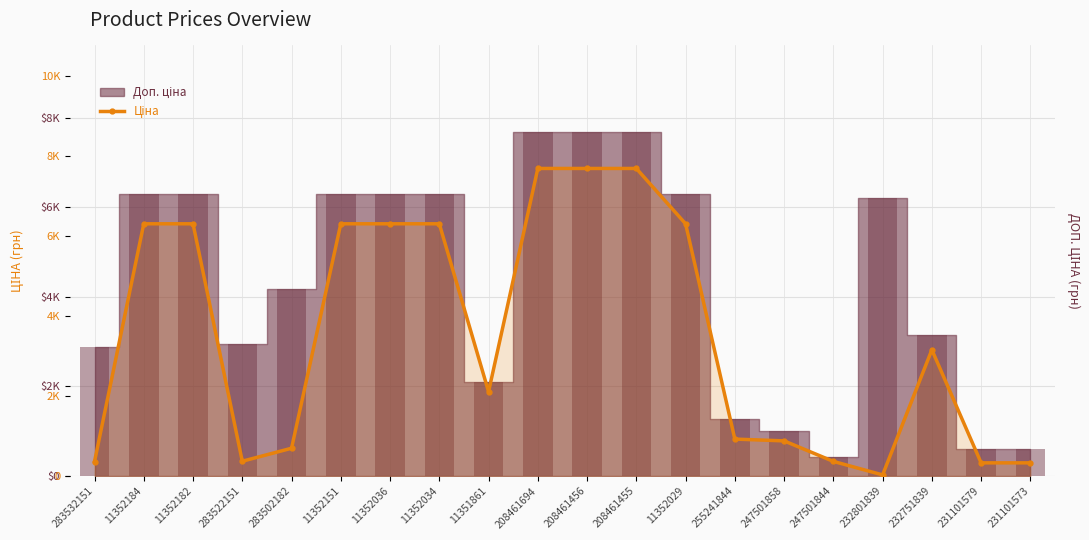

Where does the data first go above 3157?

11352184